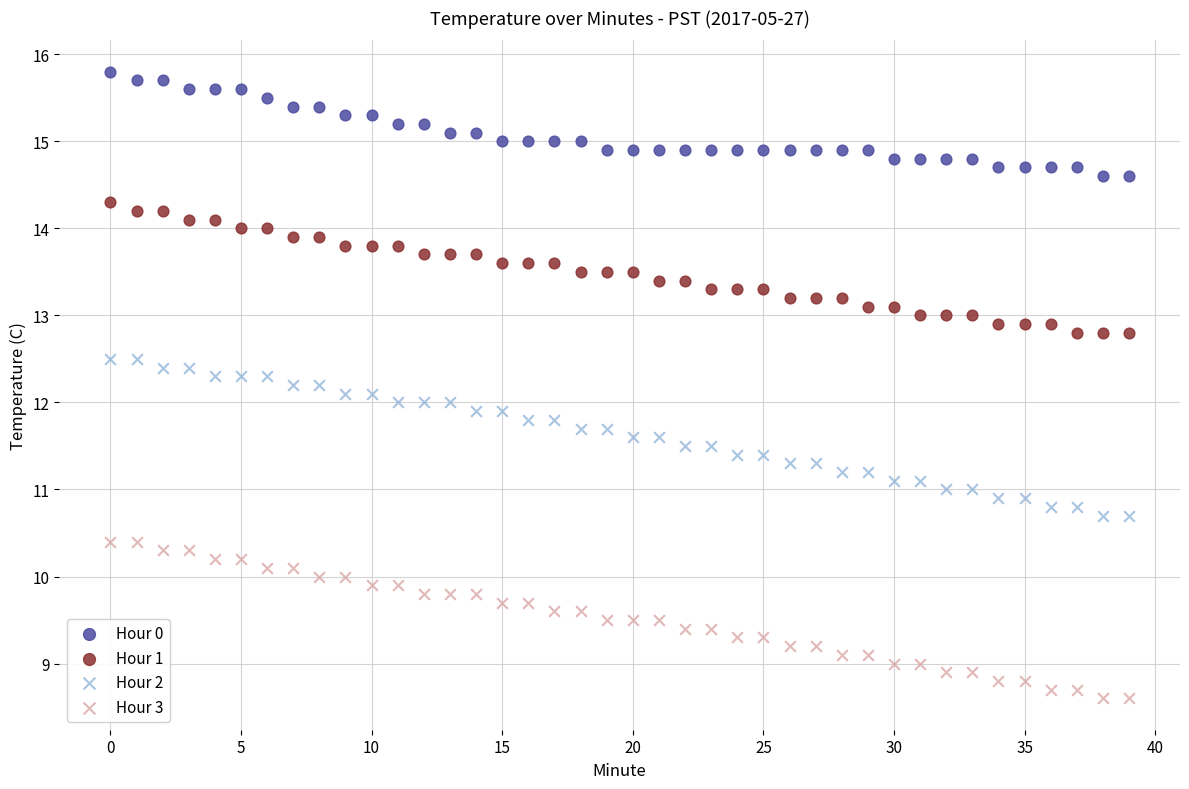

Which series reaches the maximum Y coordinate?

Hour 0